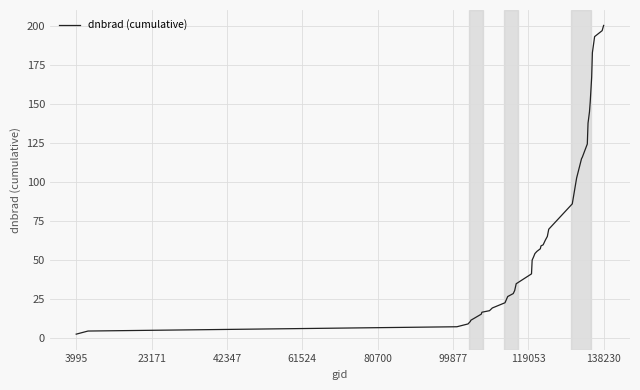

What is the greatest value displayed?

200.5